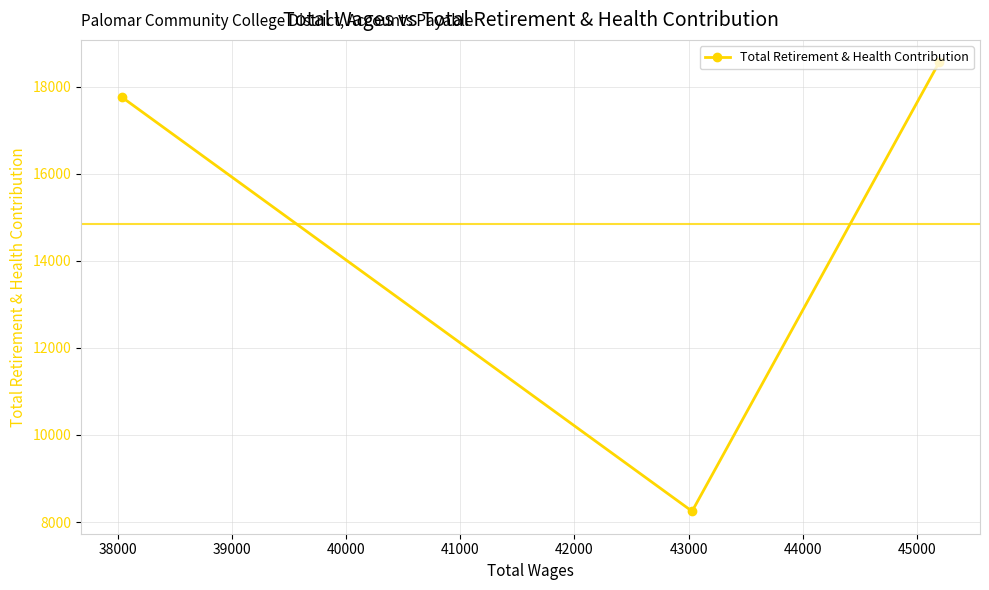

What is the value of the 1st point from the left?

17756